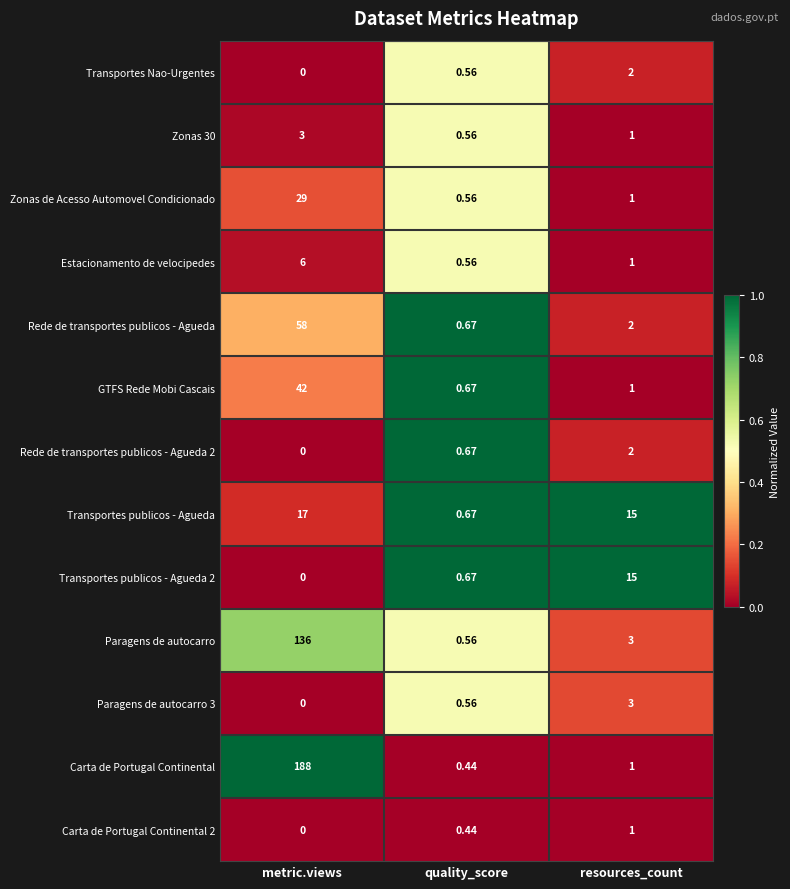

At which label does Carta de Portugal Continental first exceed 1?

metric.views